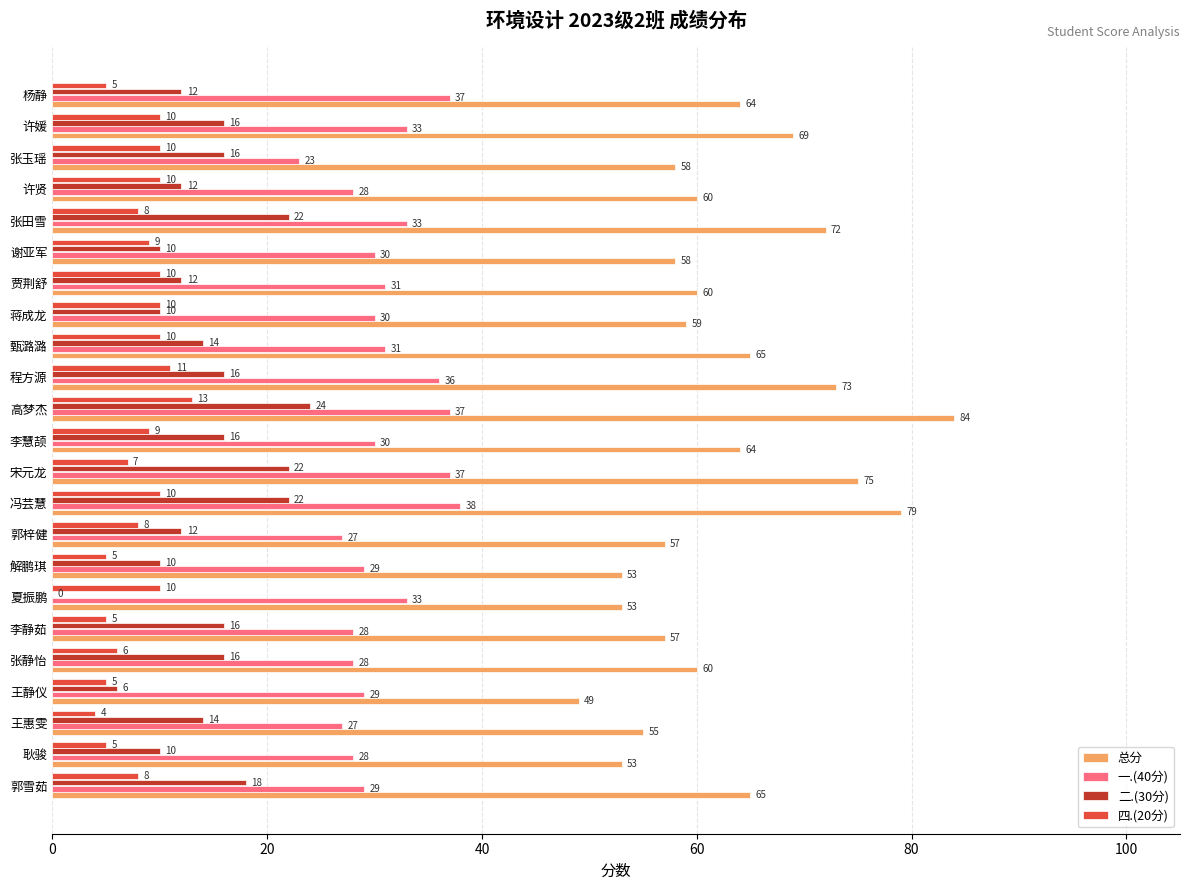

What is the maximum value shown in the chart?

84